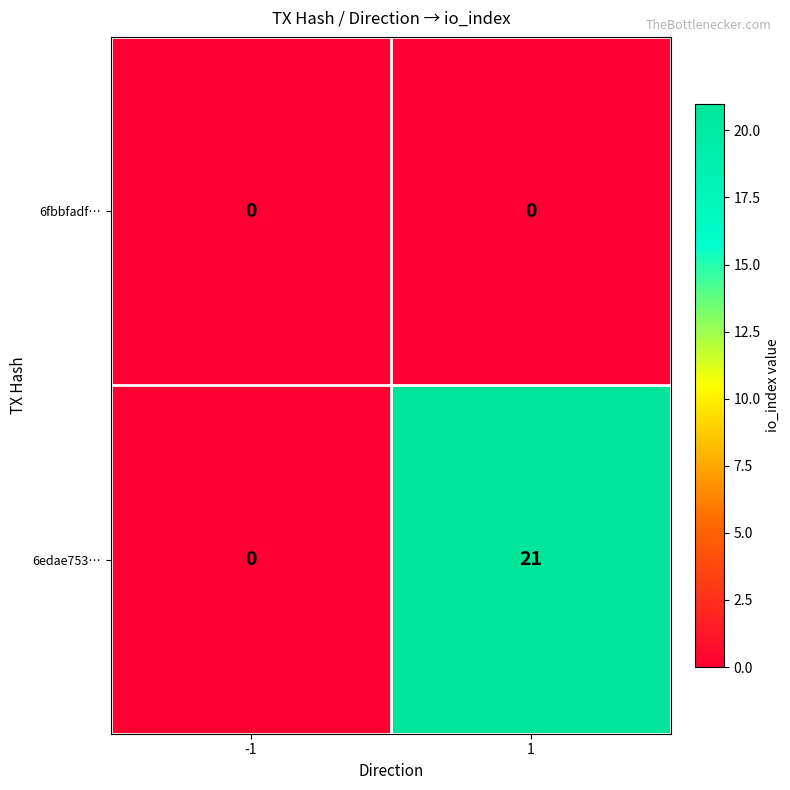

Which series changed the most between -1 and 1?

6edae753…